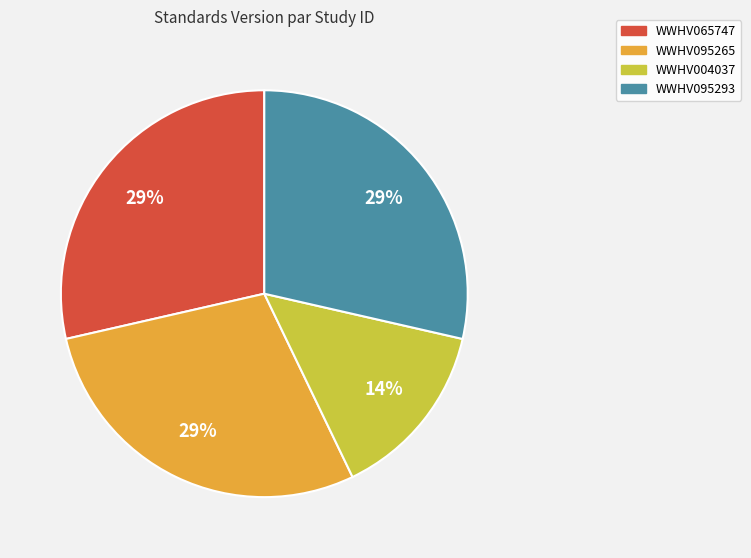

The WWHV065747 slice represents 29% of the pie. True or false?

True